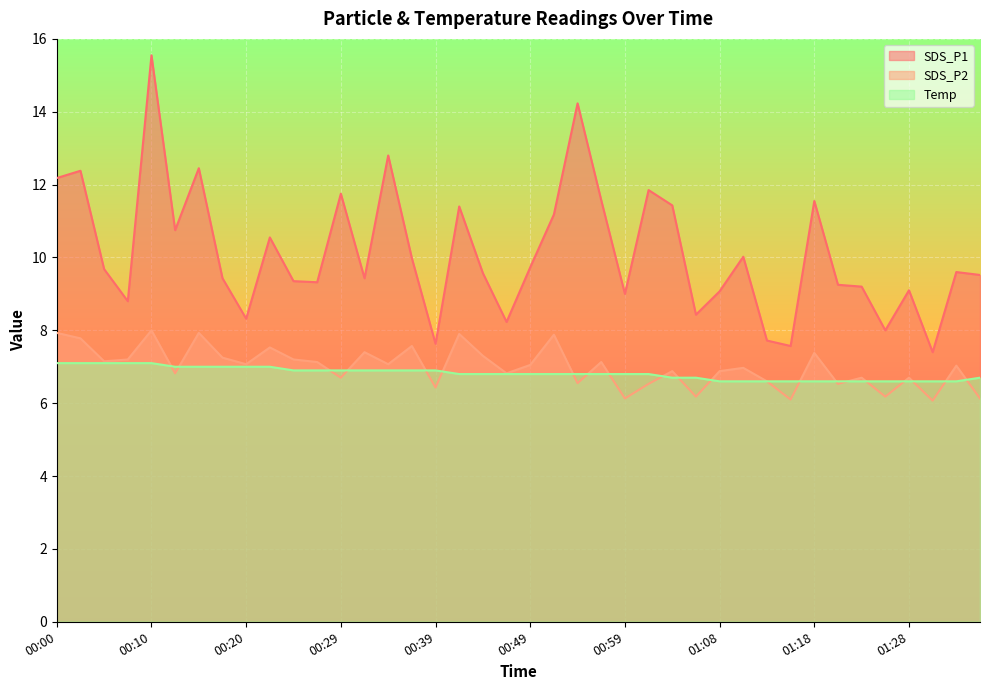

True or false: SDS_P1 and SDS_P2 cross at least once.

False